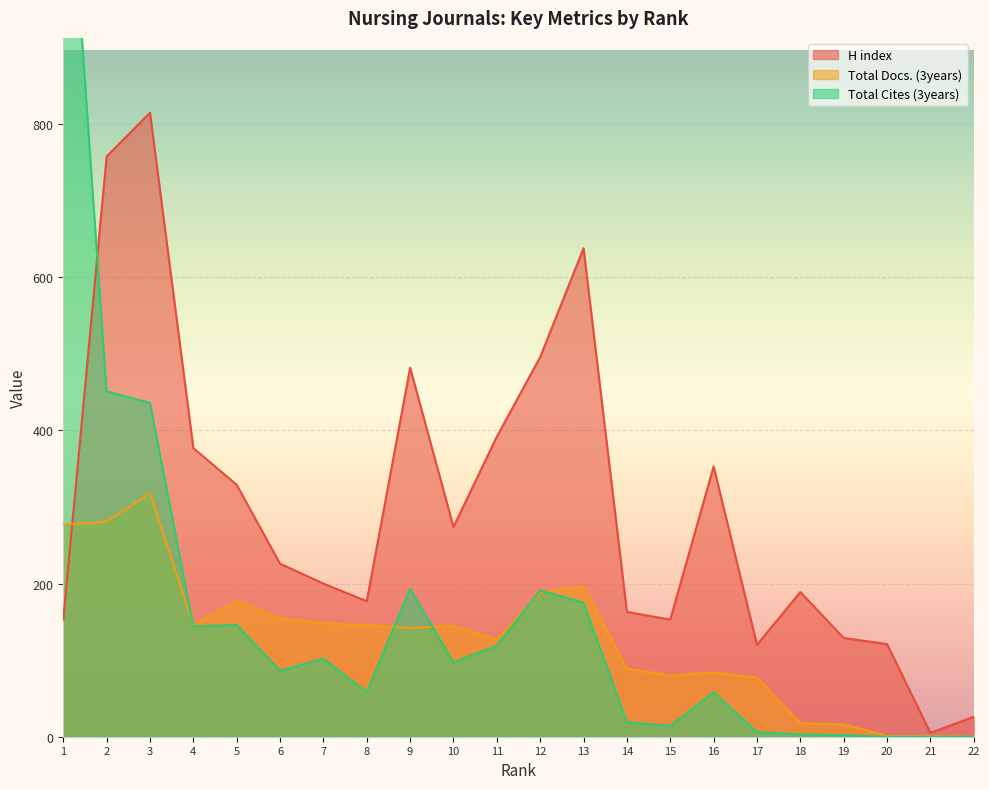

What are all the series names shown in the legend?

H index, Total Docs. (3years), Total Cites (3years)